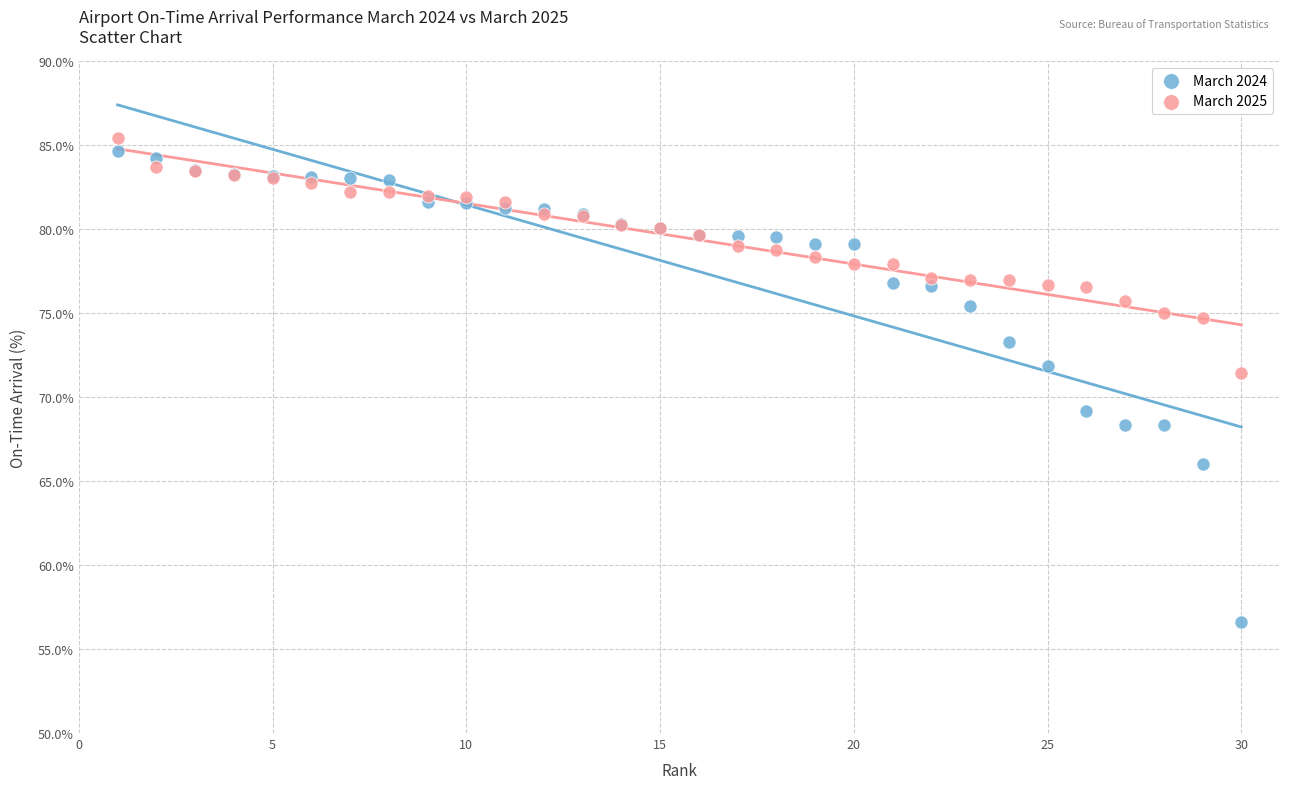

What is the X range (max minus min) for the scatter plot?

29.0